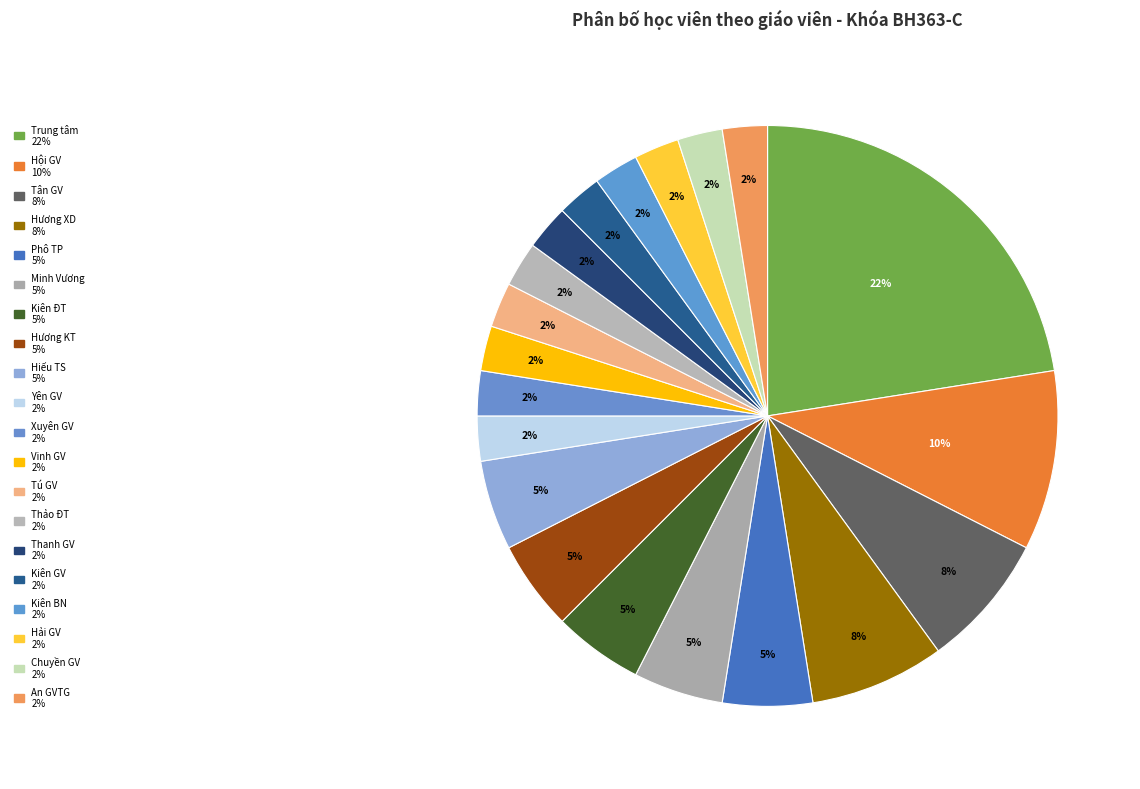

To the nearest percent, what is the difference between the largest and smallest slice percentages?

20%